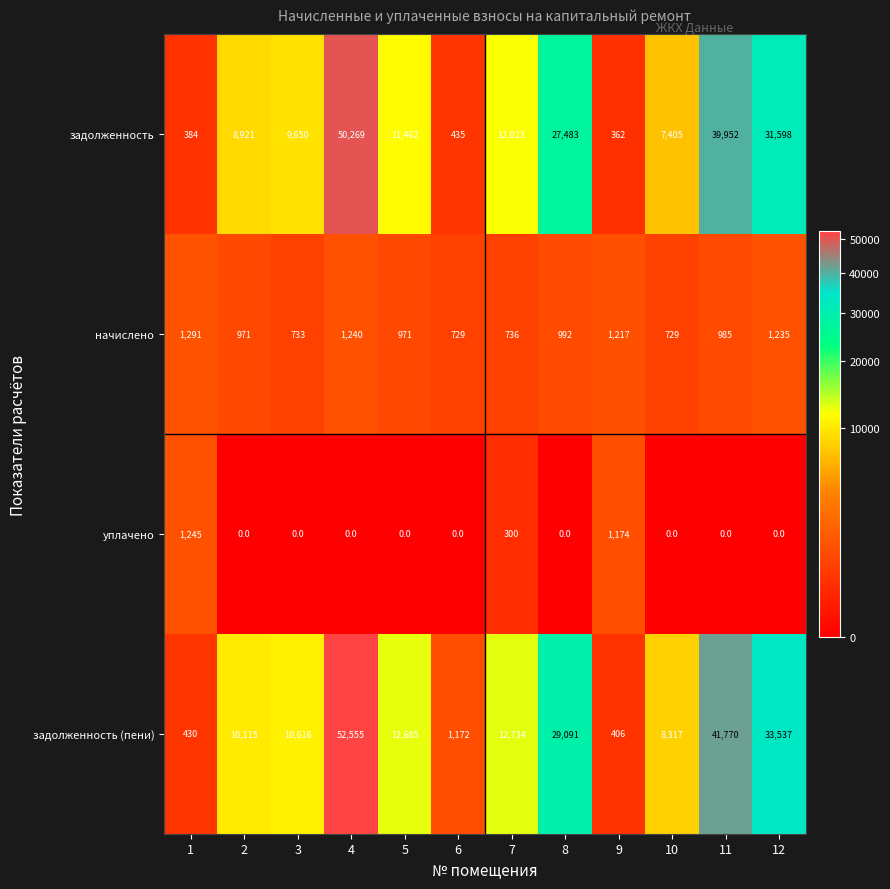

At 1, list the series in order from largest to smallest.

начислено, уплачено, задолженность (пени), задолженность